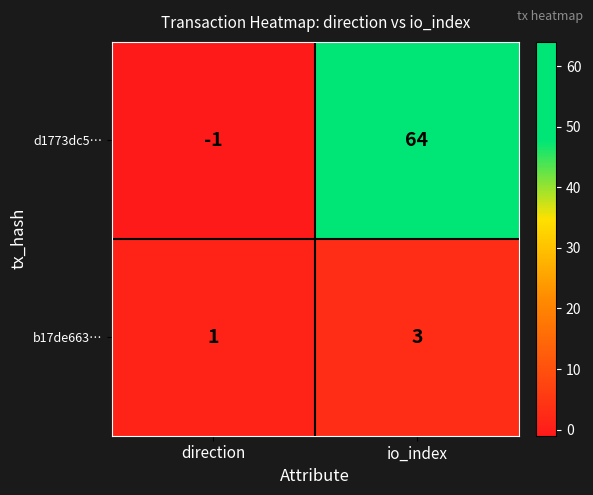

Rank the series by their average value, from lowest to highest.

b17de663…, d1773dc5…